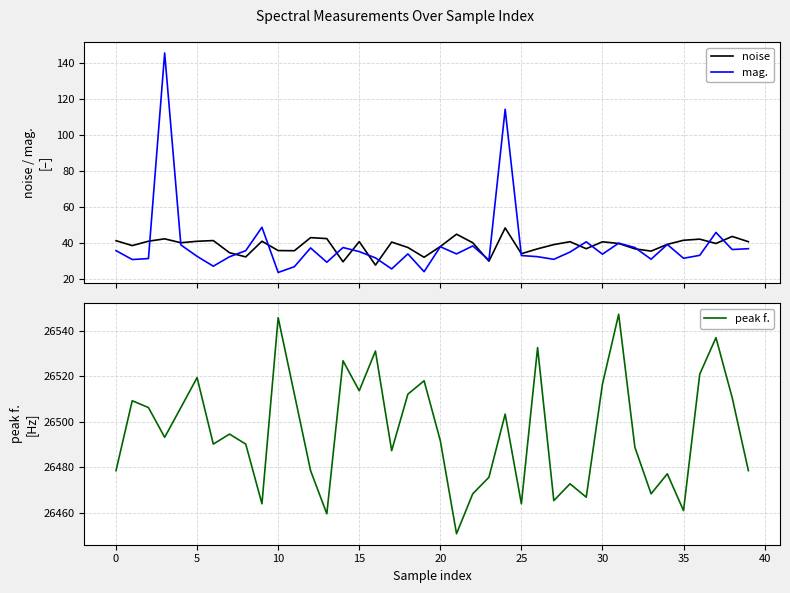

What is the highest value of the noise series?

48.3